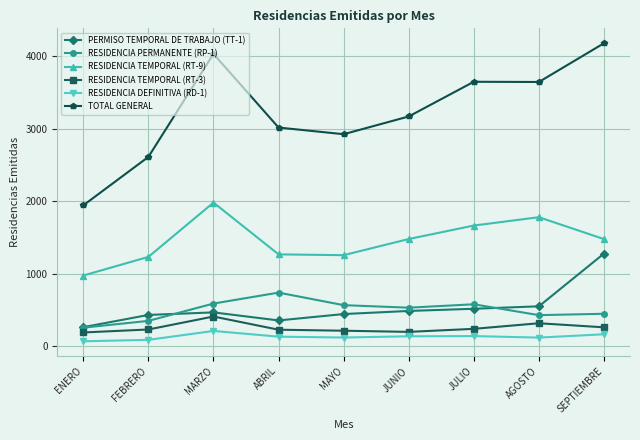

How many data points does each series have?

9